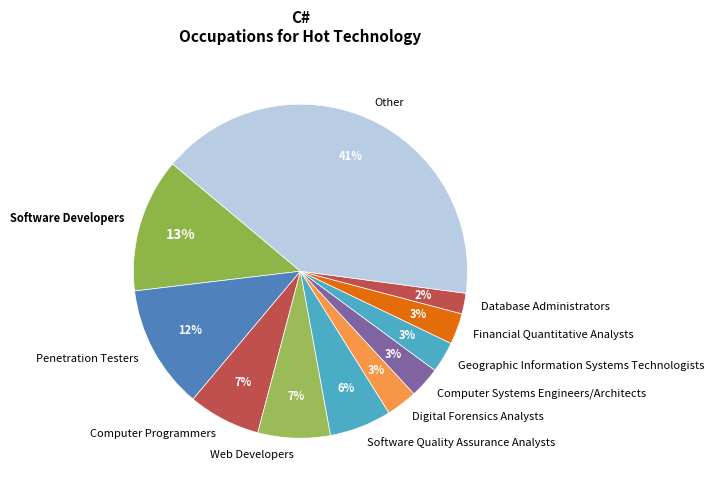

What is the ratio of the value at Financial Quantitative Analysts to the value at Geographic Information Systems Technologists?

1.0